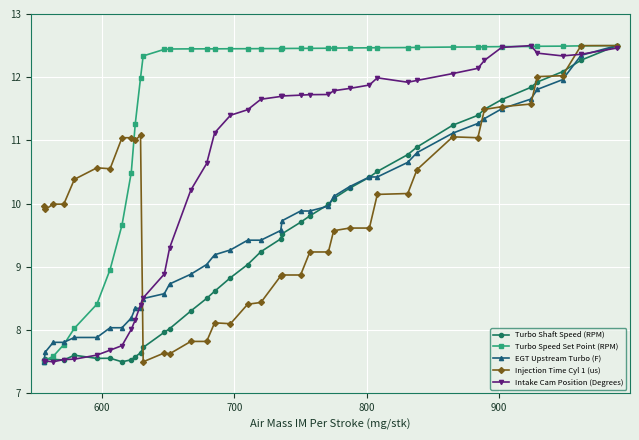

What is the average value of the Intake Cam Position (Degrees) series?

10.5